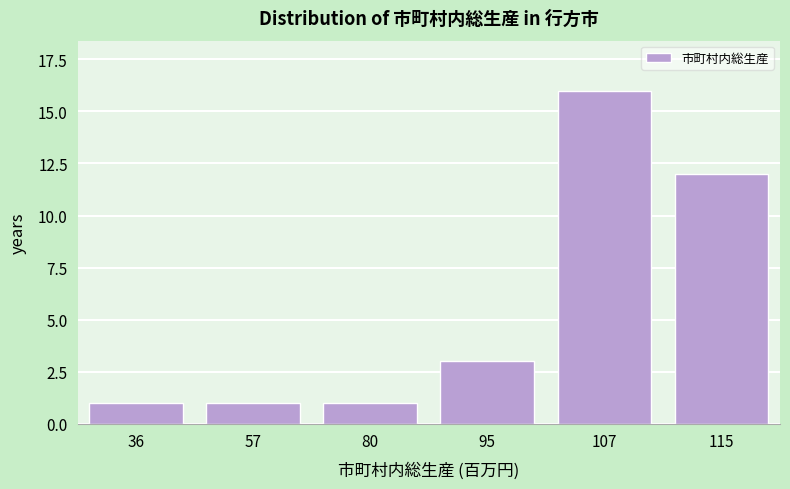

Reading left to right, extract all data points from this chart.

36=1	57=1	80=1	95=3	107=16	115=12